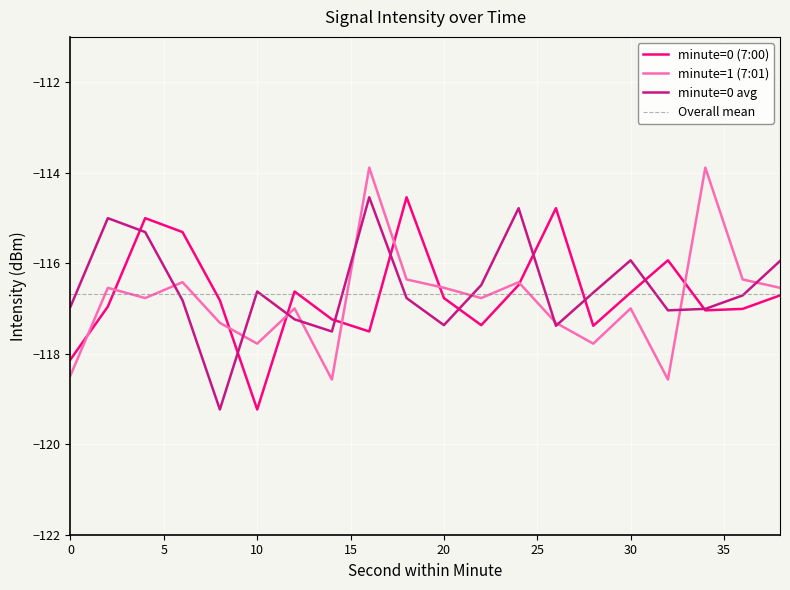

Where does the minute=1 (7:01) series first go above -116?

16